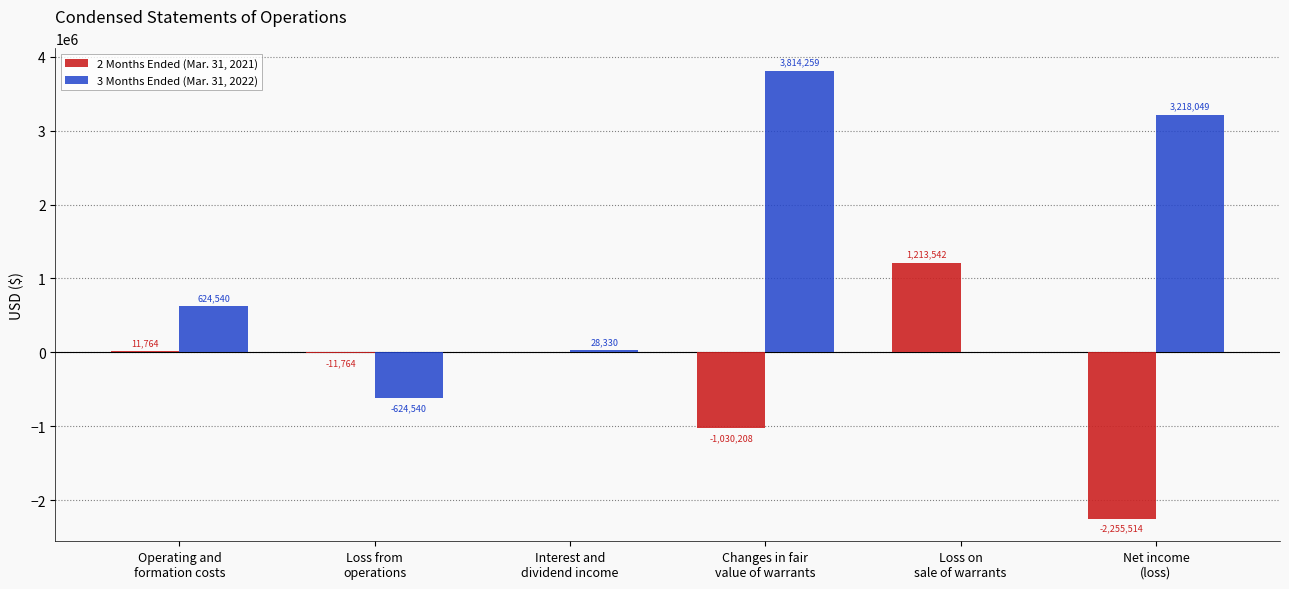

How many distinct data groups are displayed?

2